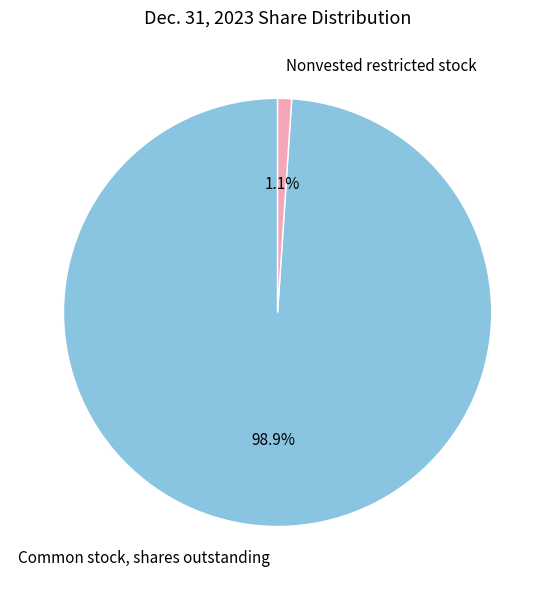

To the nearest percent, what is the difference between the largest and smallest slice percentages?

98%